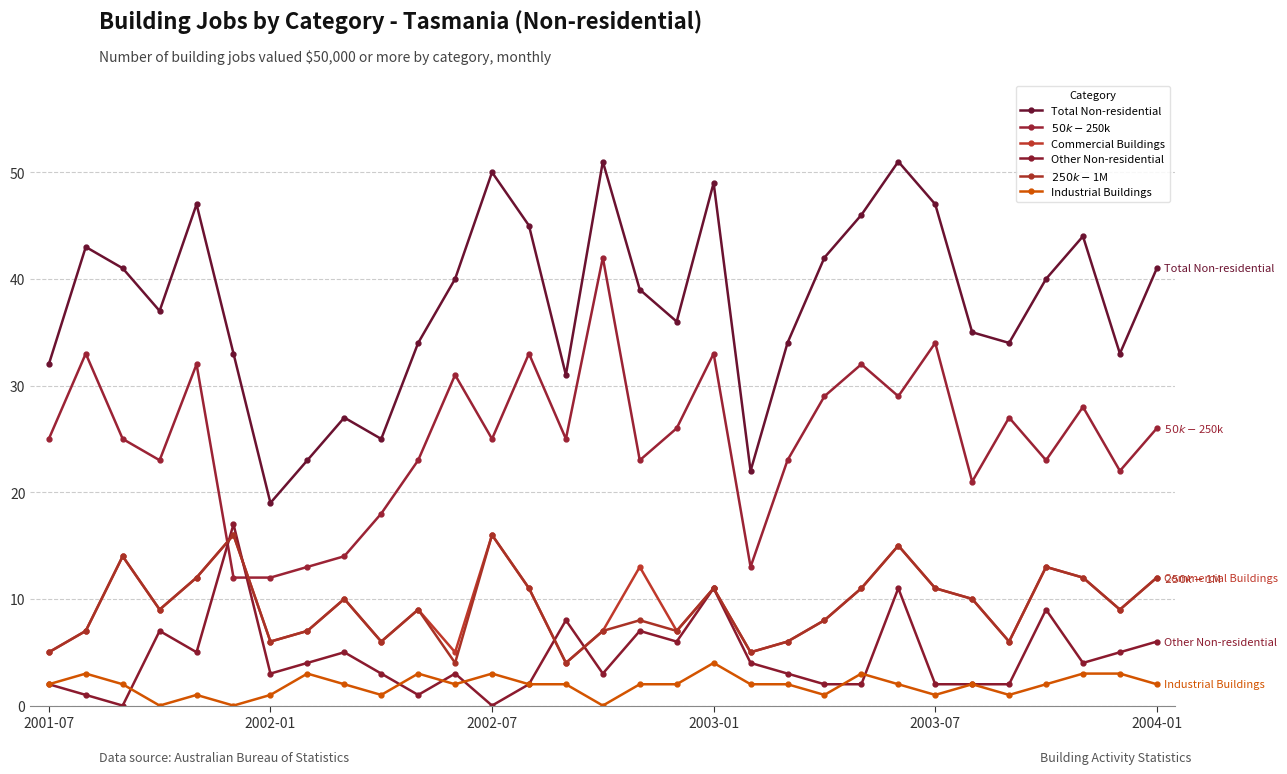

How many times do Commercial Buildings and Other Non-residential cross each other?

4